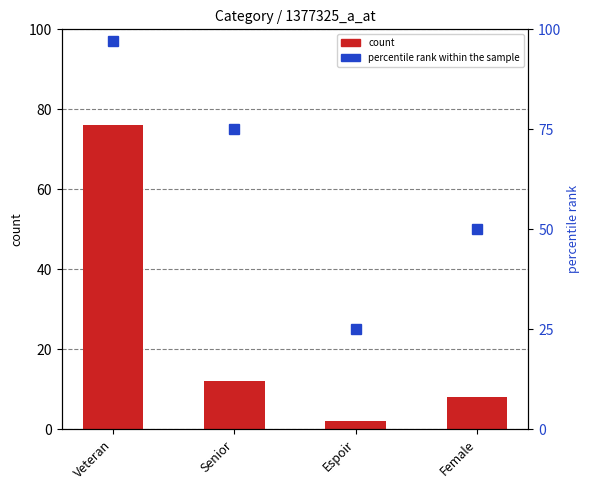

What position from the right is Senior?

3